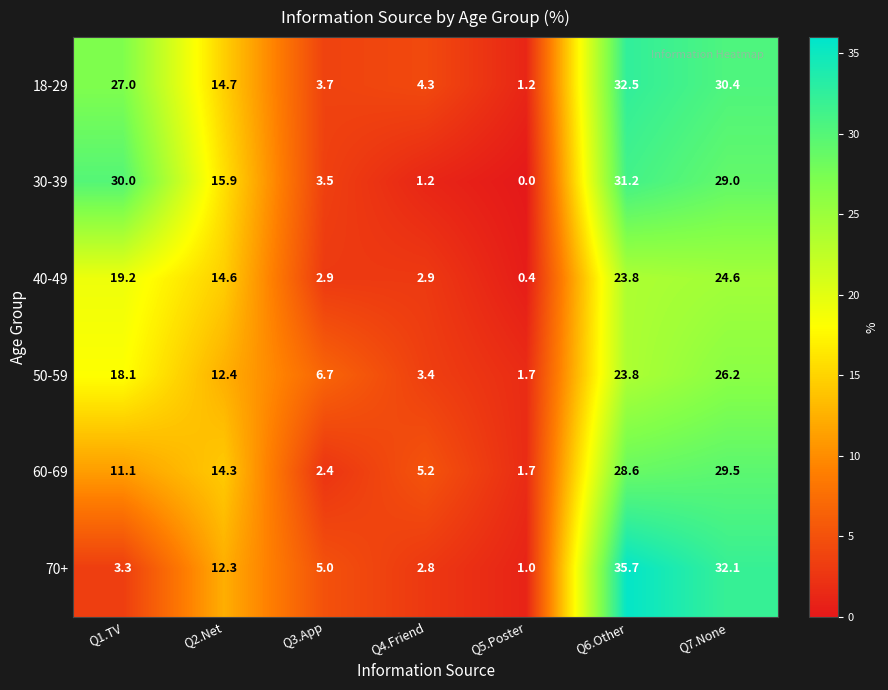

The value of 60-69 at Q5.Poster is 1.7. True or false?

True